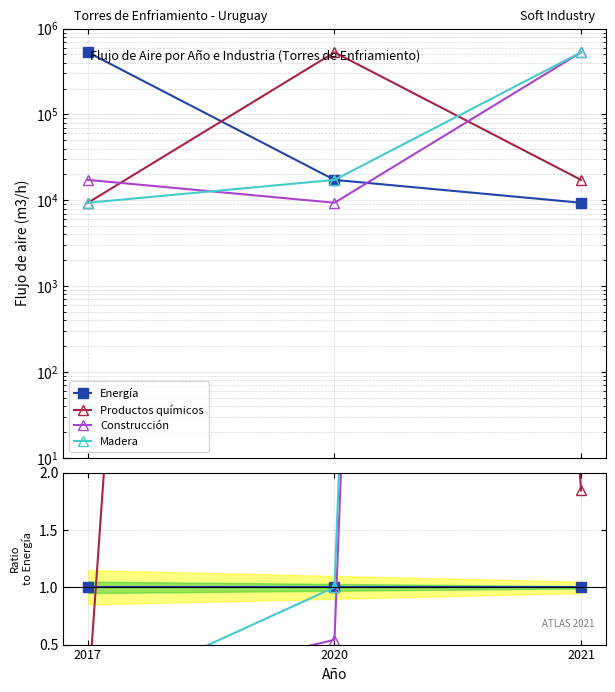

Is it true that Energía equals 1.0 at 2021?

True